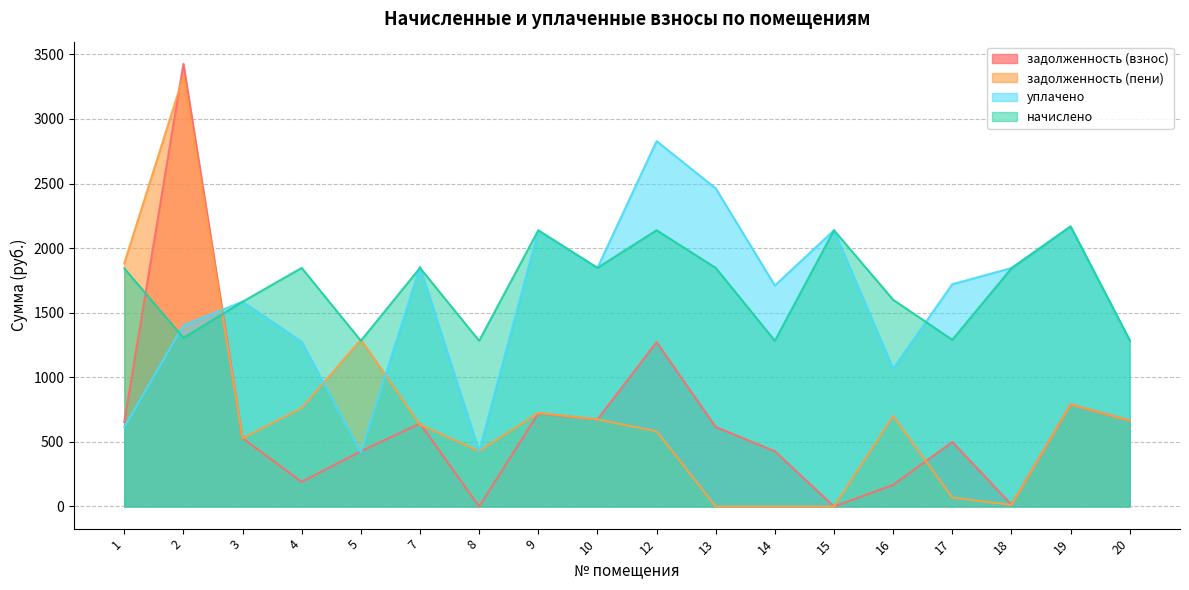

What is the value of the уплачено point at the 11th from the left?

2462.9